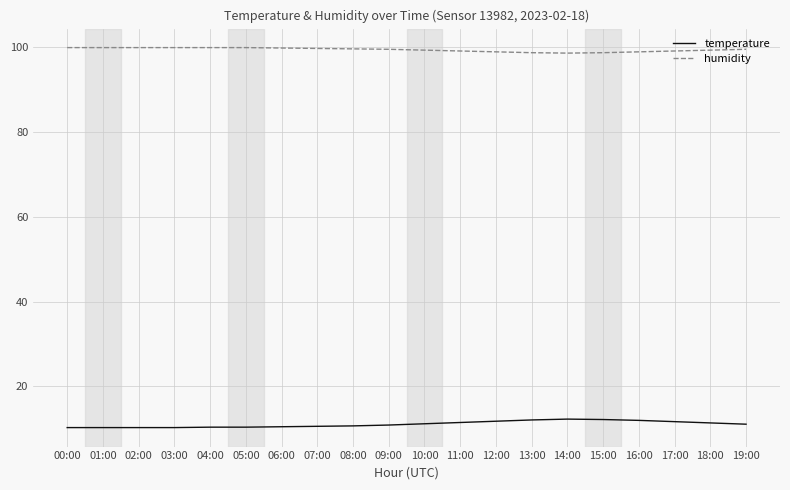

The humidity series shows 98.7 at 15:00. True or false?

True